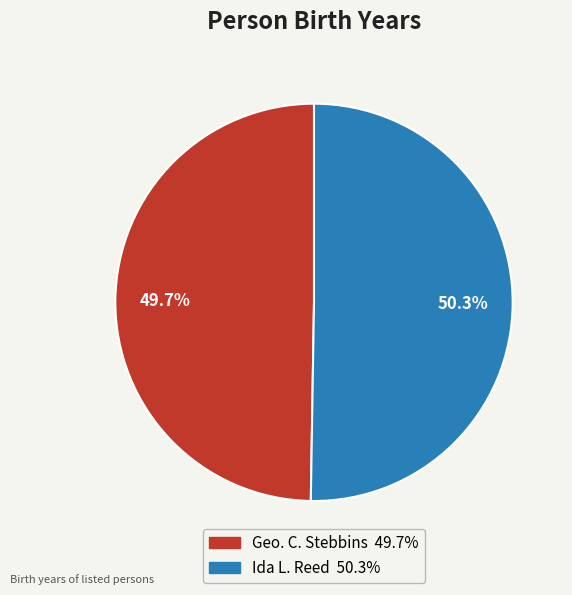

How many segments does this pie chart have?

2